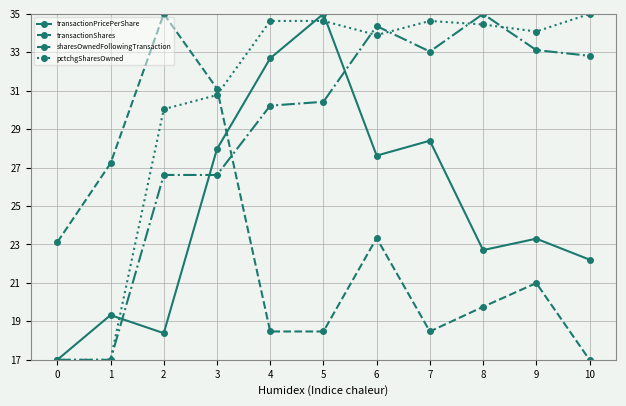

Rank the series at 6 from lowest to highest value.

transactionShares, transactionPricePerShare, pctchgSharesOwned, sharesOwnedFollowingTransaction